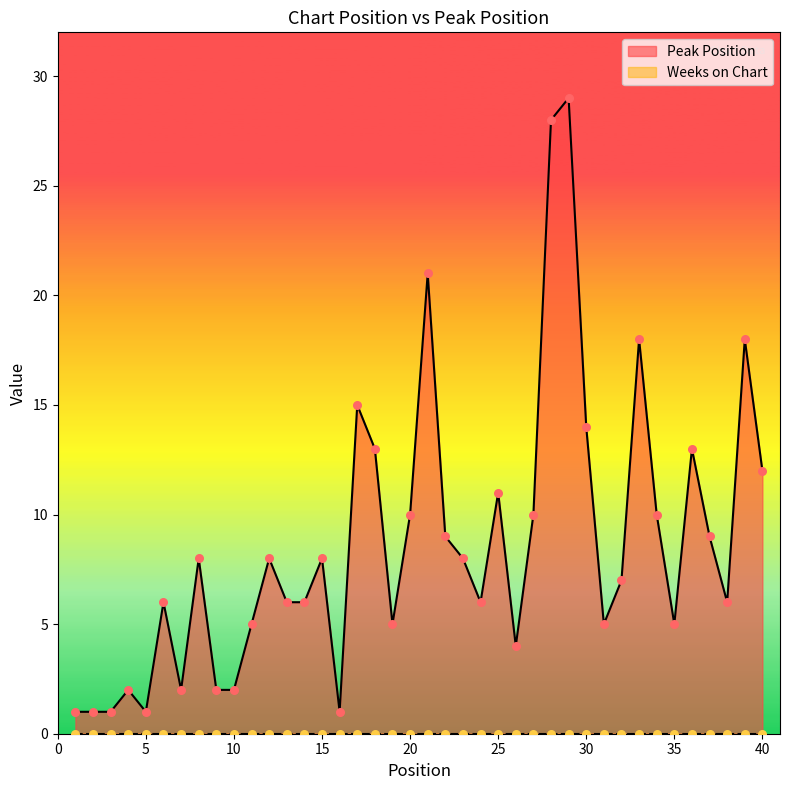

Between 22 and 5, which is larger?

22